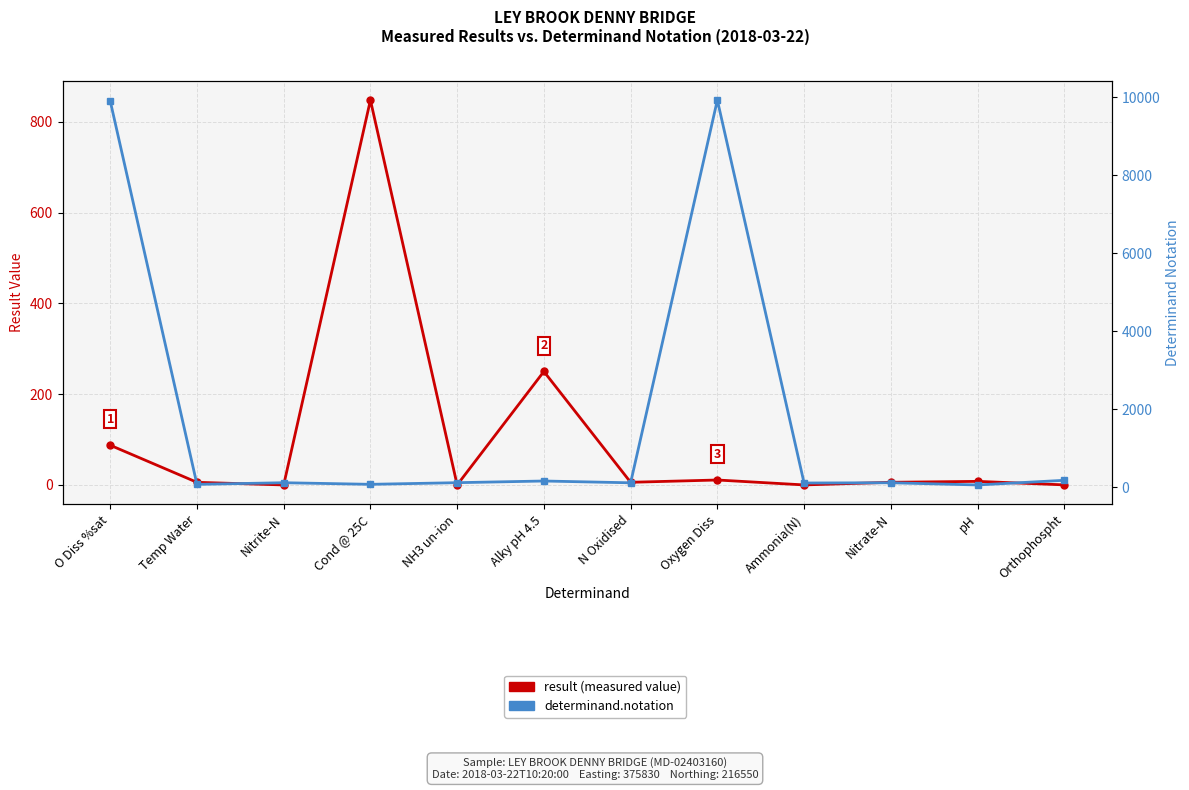

How many times do determinand.notation and result (measured value) cross each other?

4